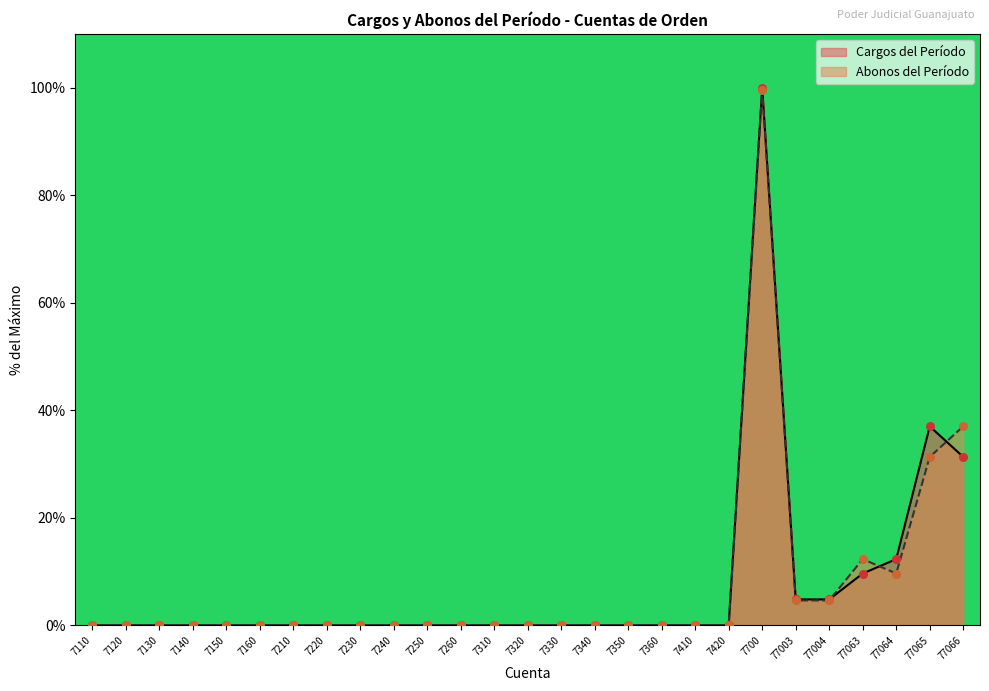

Which series has the largest total across all categories?

Cargos del Período